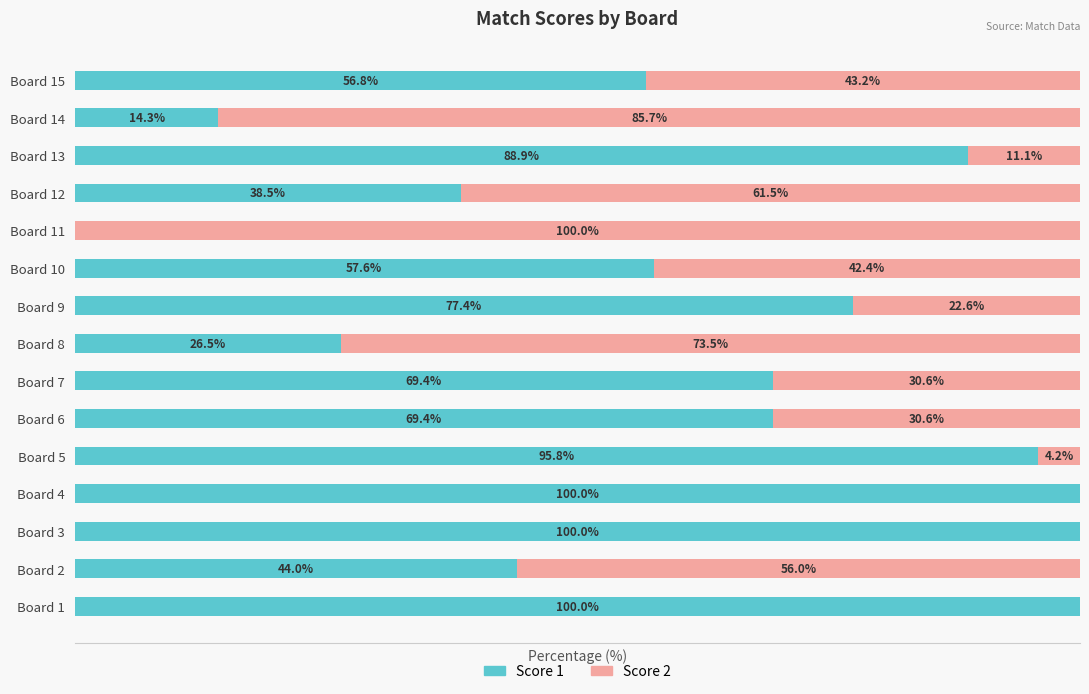

Where is Score 1 nearest to the value 50?

Board 2